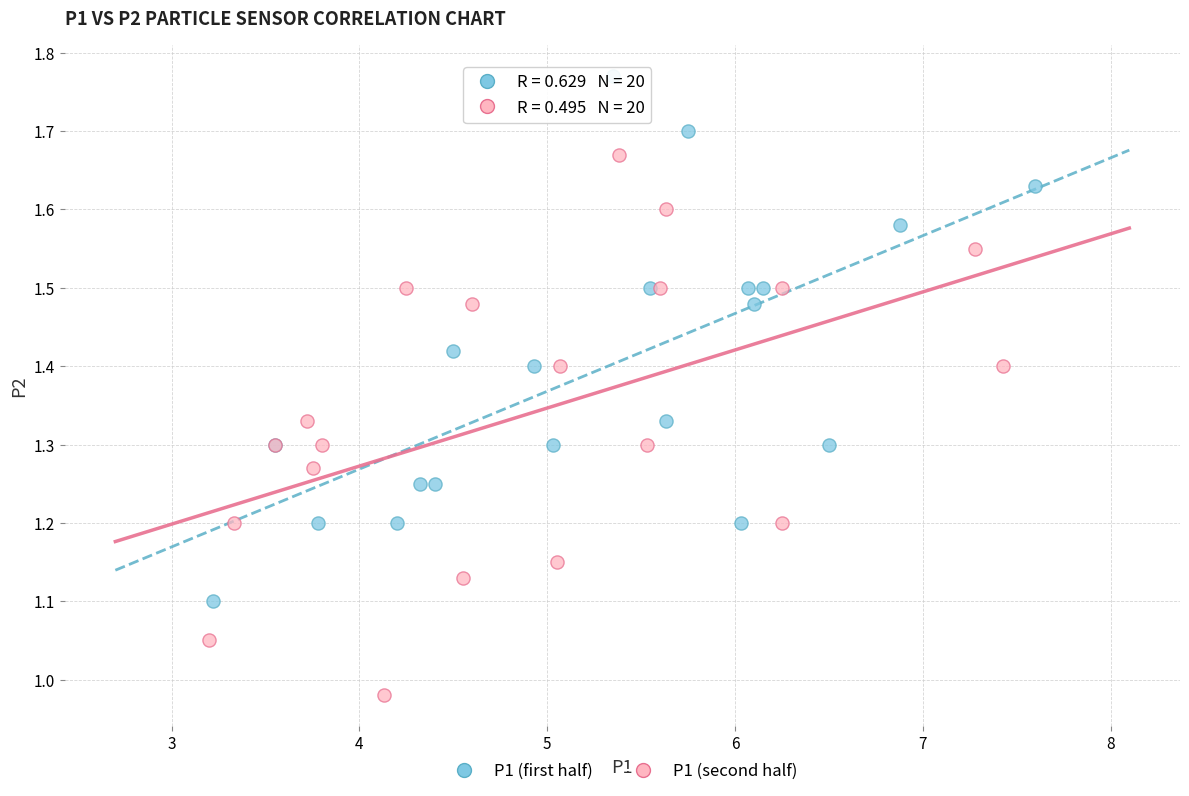

Which series contains the highest Y value?

P1 (first half)